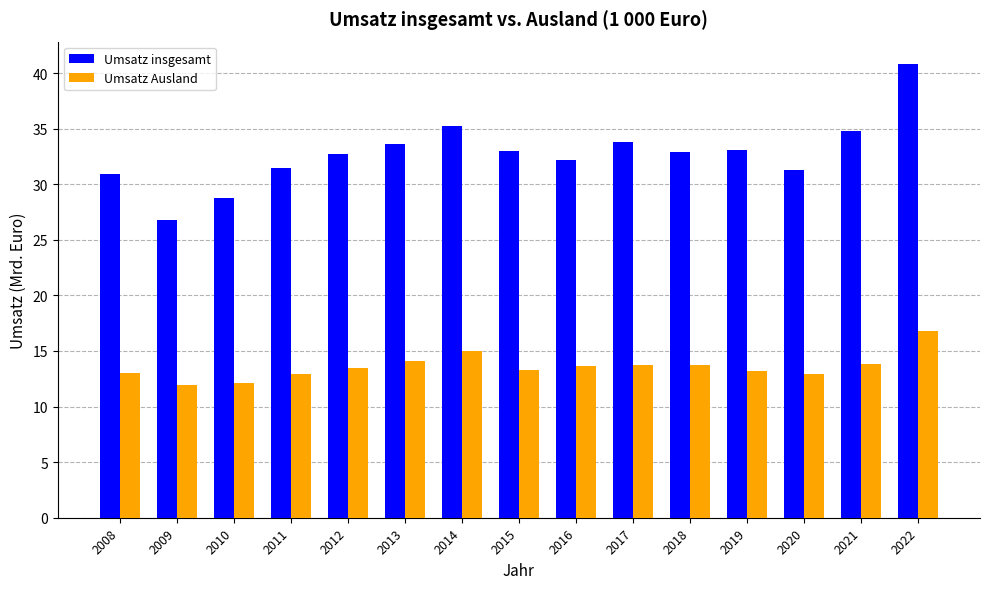

Count the number of data series in this chart.

2